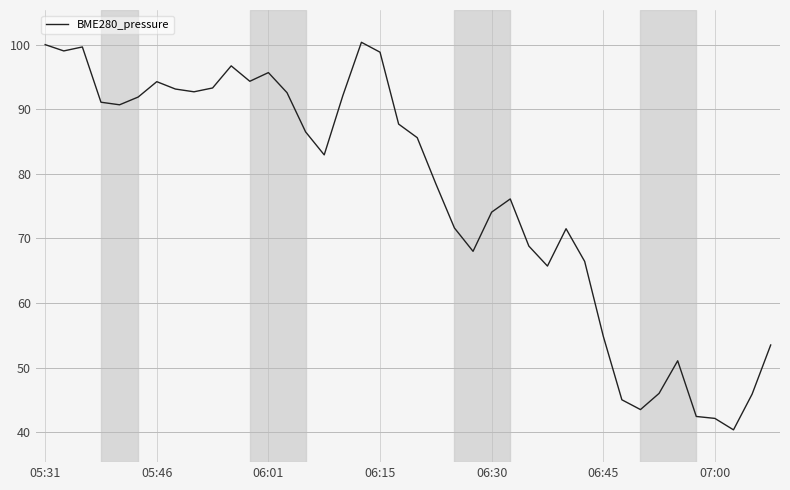

What is the greatest value displayed?

100.4